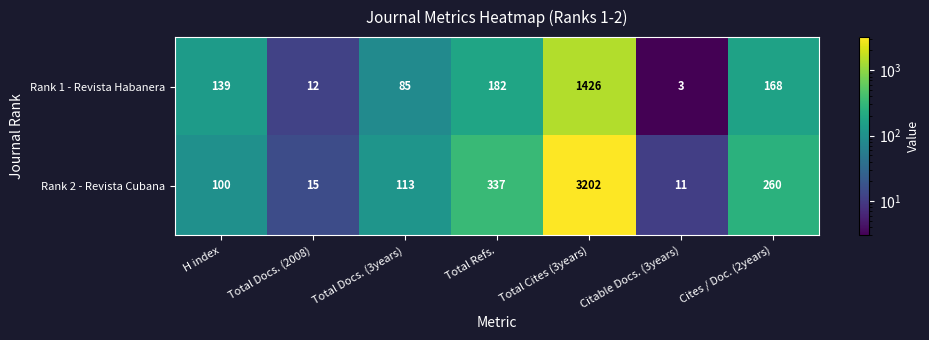

At which label is Rank 1 - Revista Habanera closest to 714?

Total Refs.